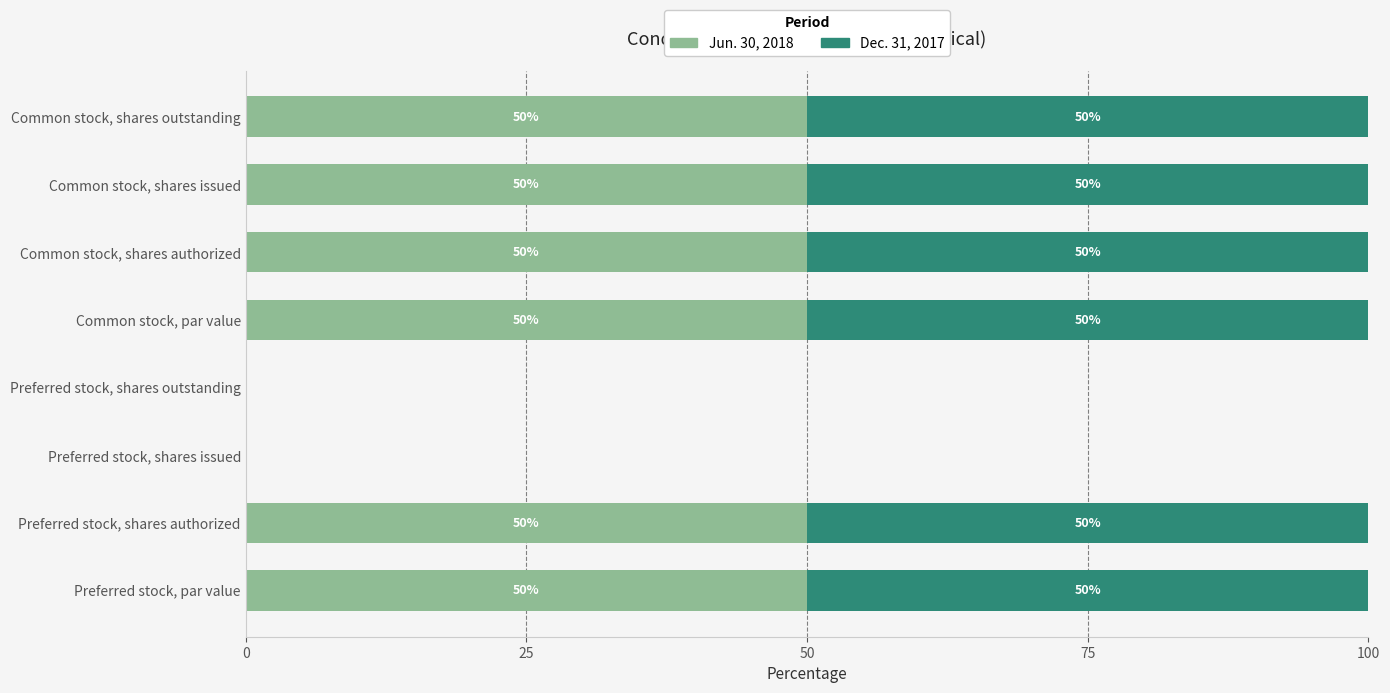

How many values in Jun. 30, 2018 are above zero?

6